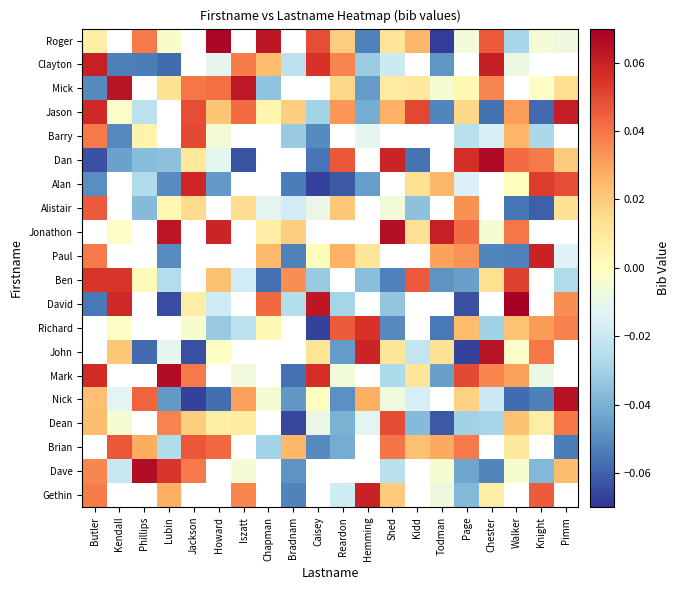

List the labels in order of Mick value, largest first.

Kendall, Phillips, Iszatt, Howard, Jackson, Bradnam, Caisey, Pimm, Chester, Reardon, Lubin, Kidd, Shed, Walker, Knight, Page, Todman, Chapman, Hemming, Butler